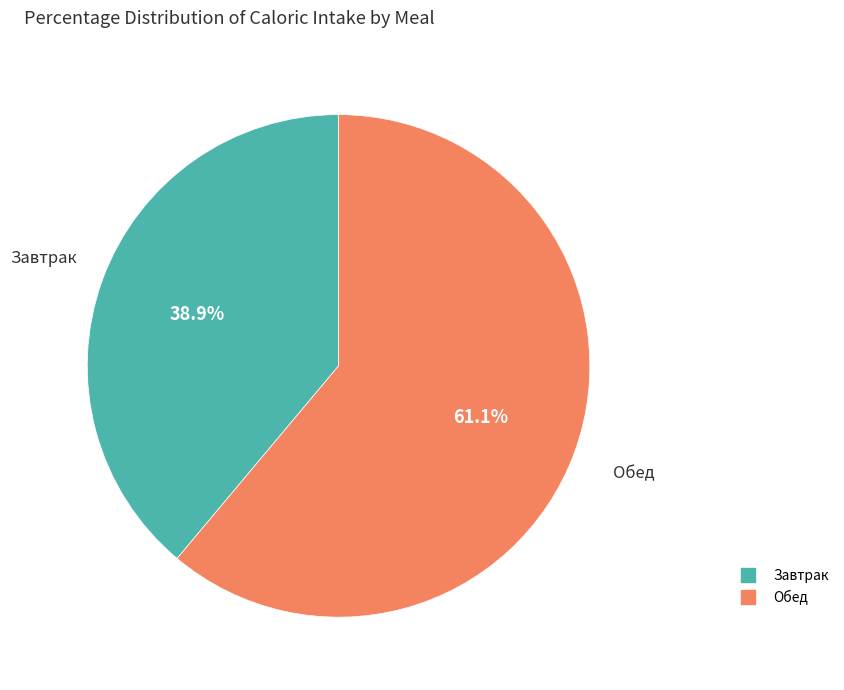

Is there a majority slice in this chart?

Yes